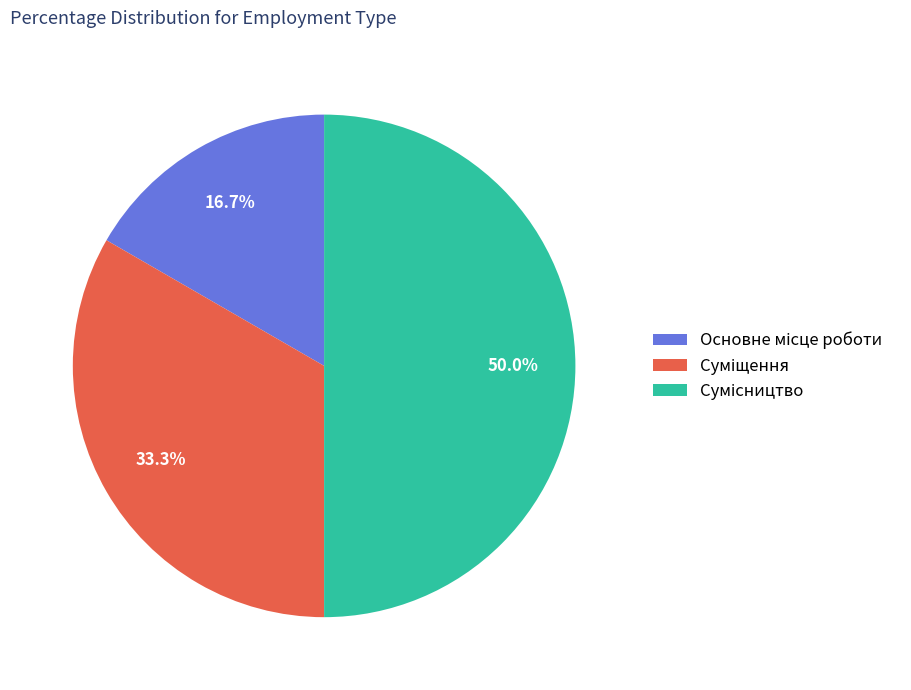

The Основне місце роботи slice represents 31% of the pie. True or false?

False